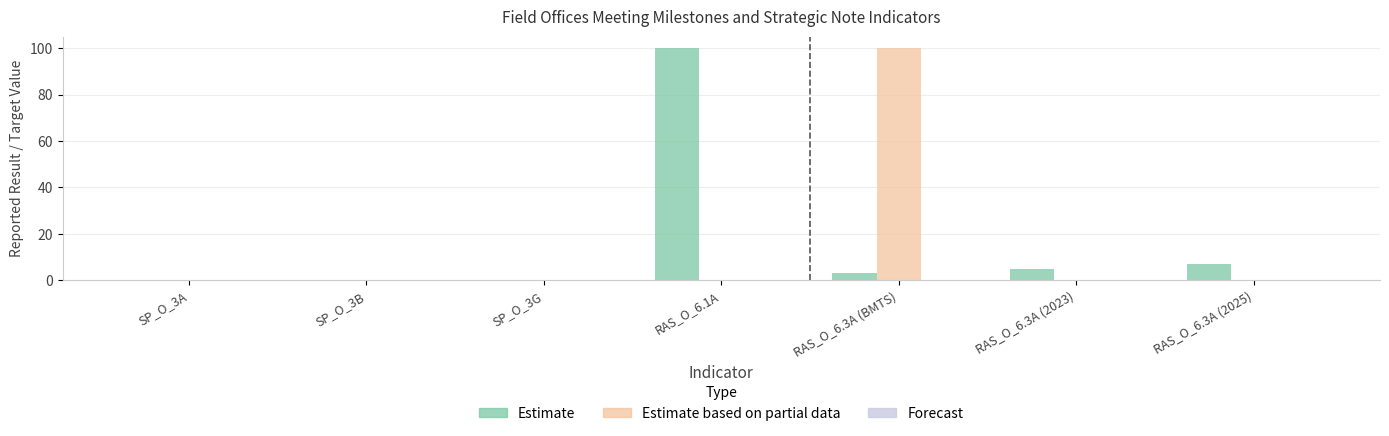

What is the average value of the Estimate based on partial data series?

14